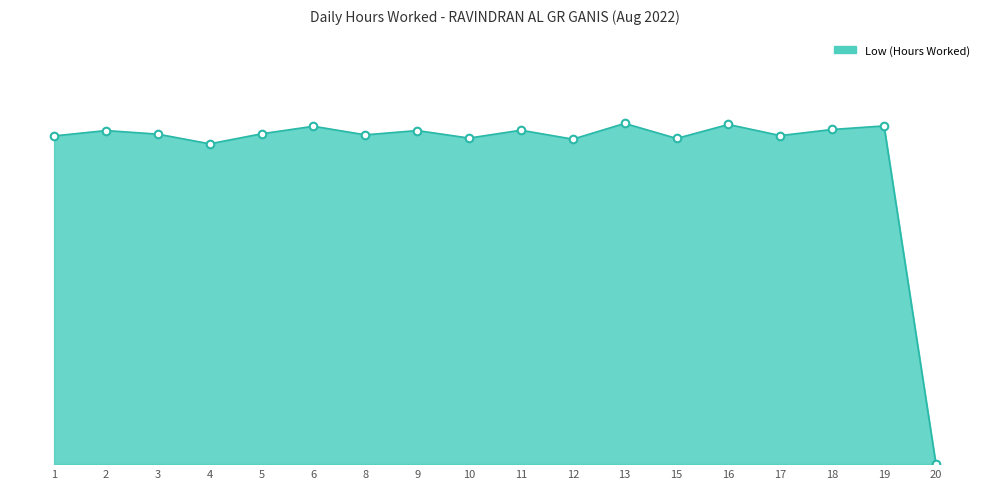

What is the change in value from 9 to 15?

-0.2